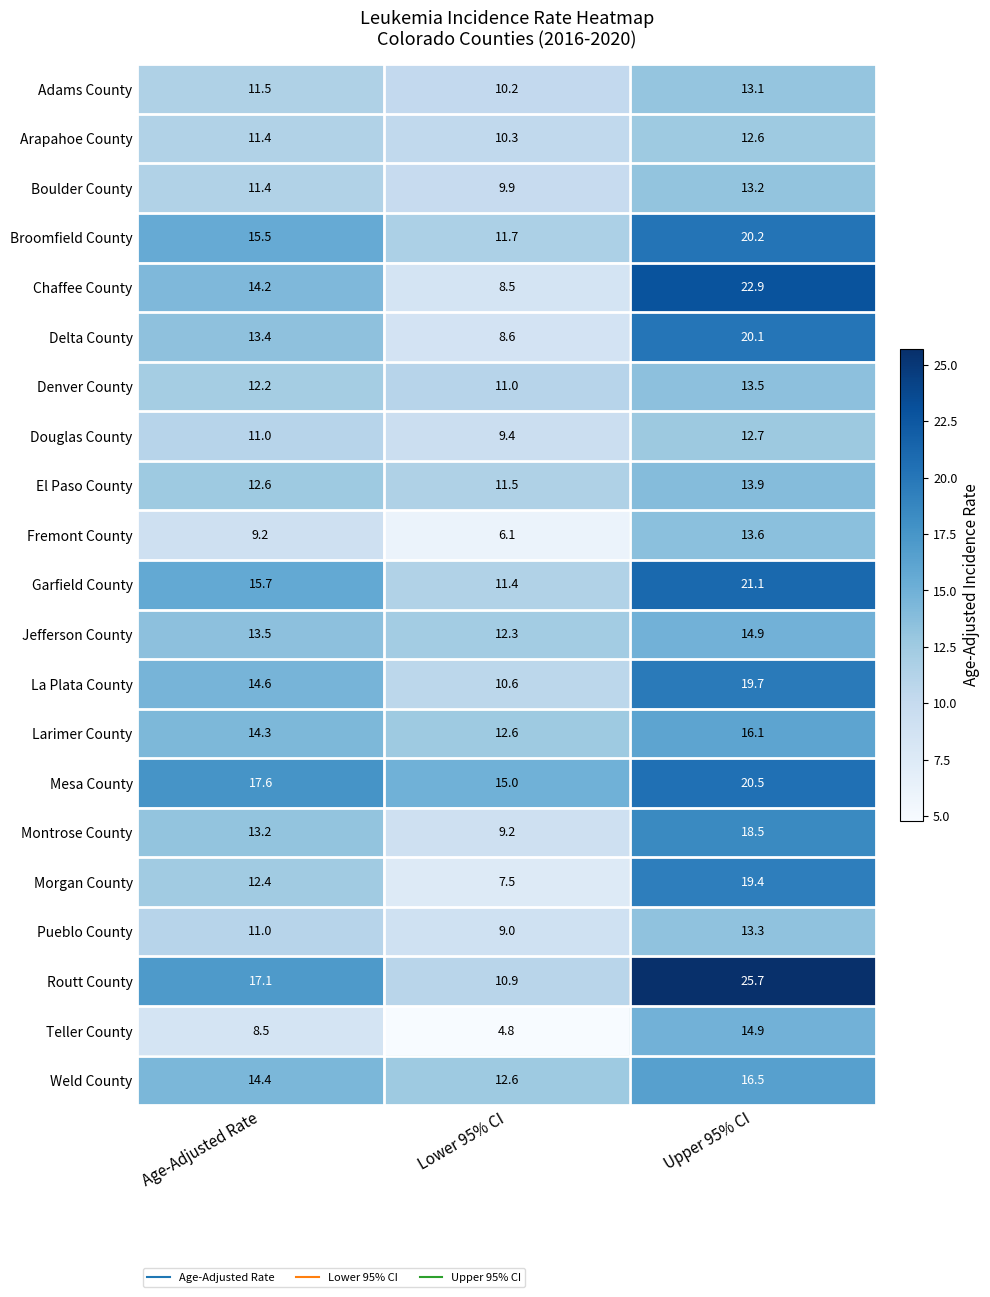

At which label does Fremont County first exceed 9?

Age-Adjusted Rate